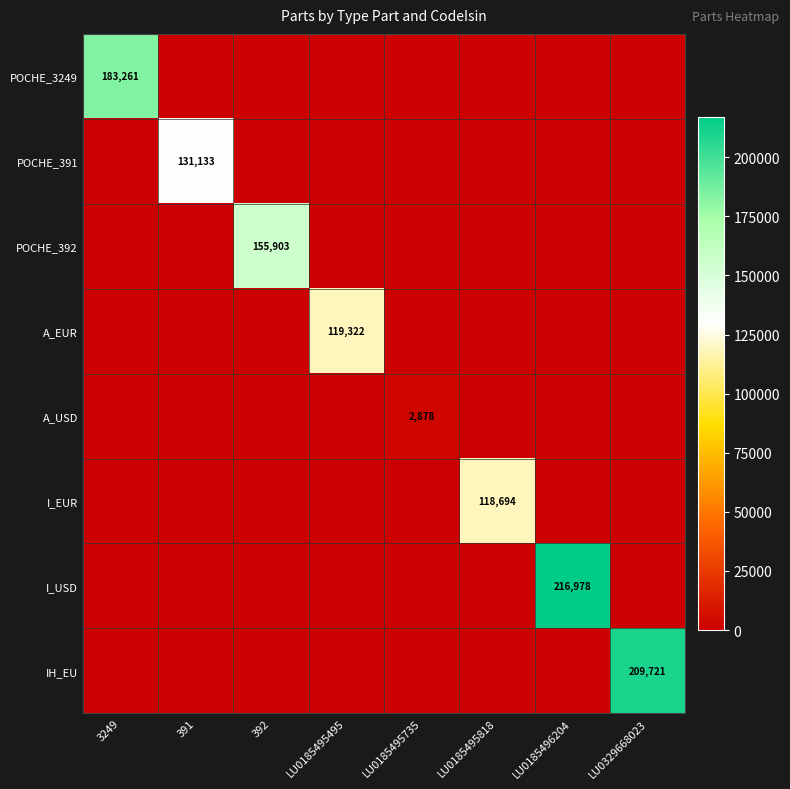

Is it true that POCHE_391 equals 205851 at 391?

False